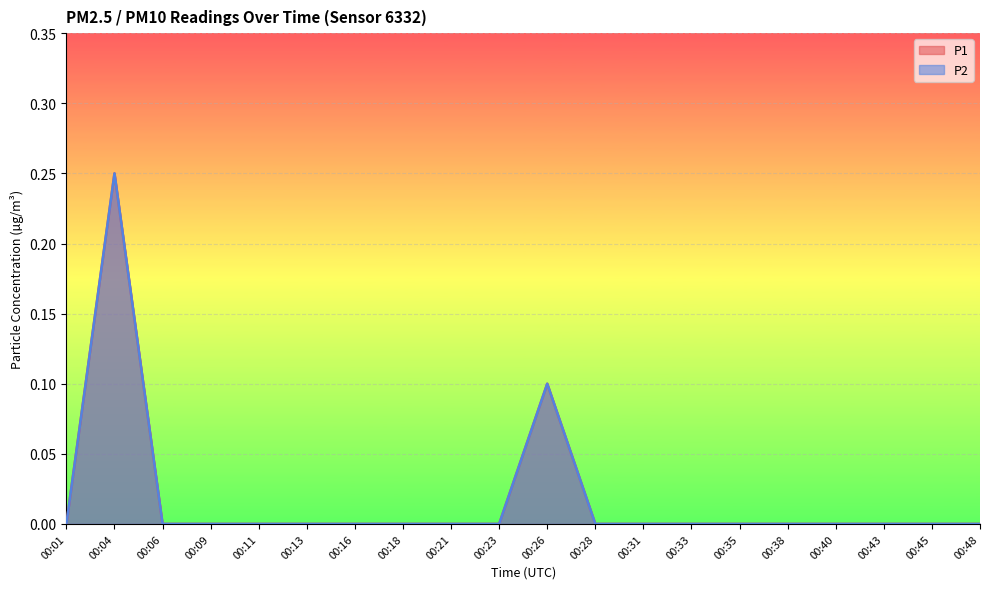

What is the difference between the maximum and minimum values in the P2 series?

0.2